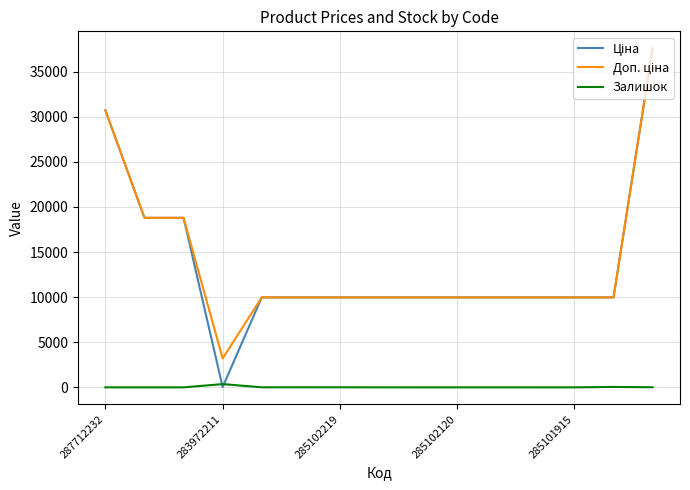

What is the maximum value shown in the chart?

37593.6